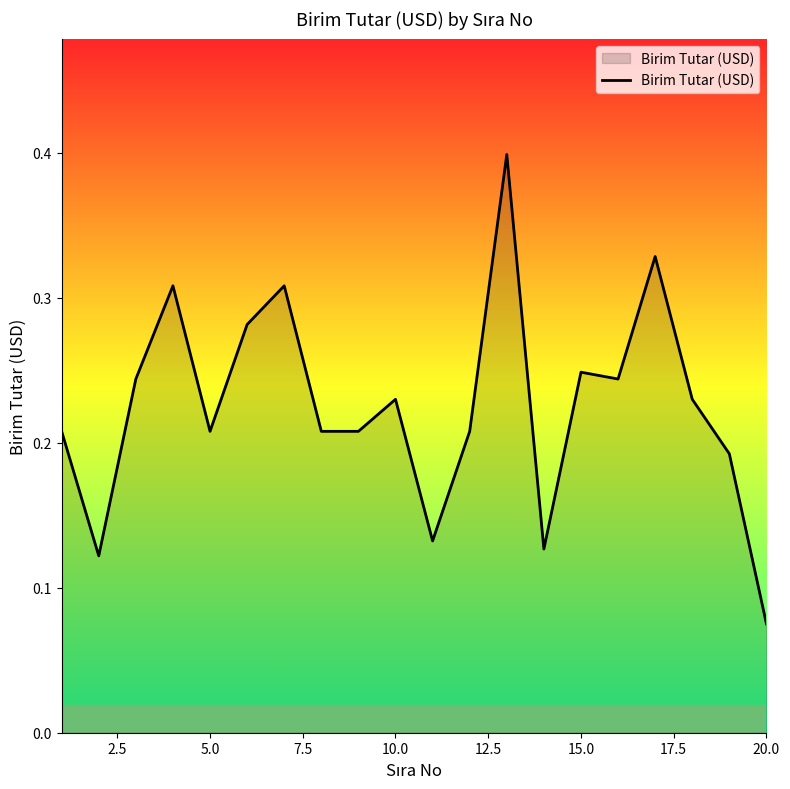

True or false: the data has more than 2 interior local peaks.

True